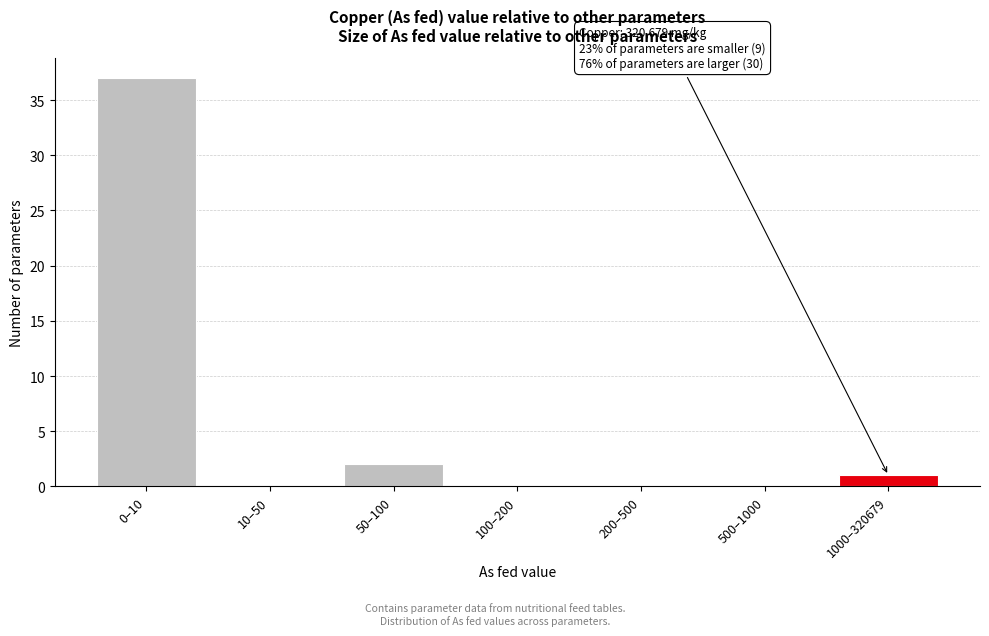

Reading left to right, list all the values displayed in this chart.

0–10=37	10–50=0	50–100=2	100–200=0	200–500=0	500–1000=0	1000–320679=1